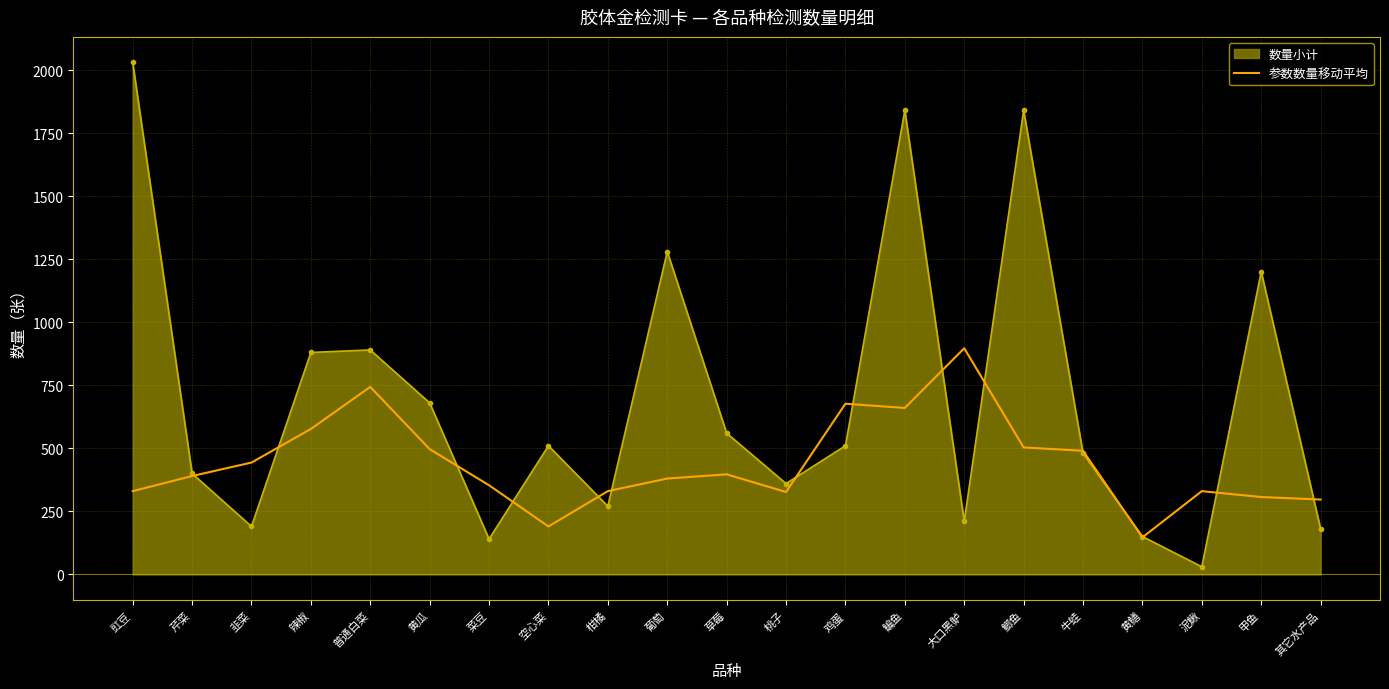

What is the approximate value of 数量小计 at 空心菜?

510.0